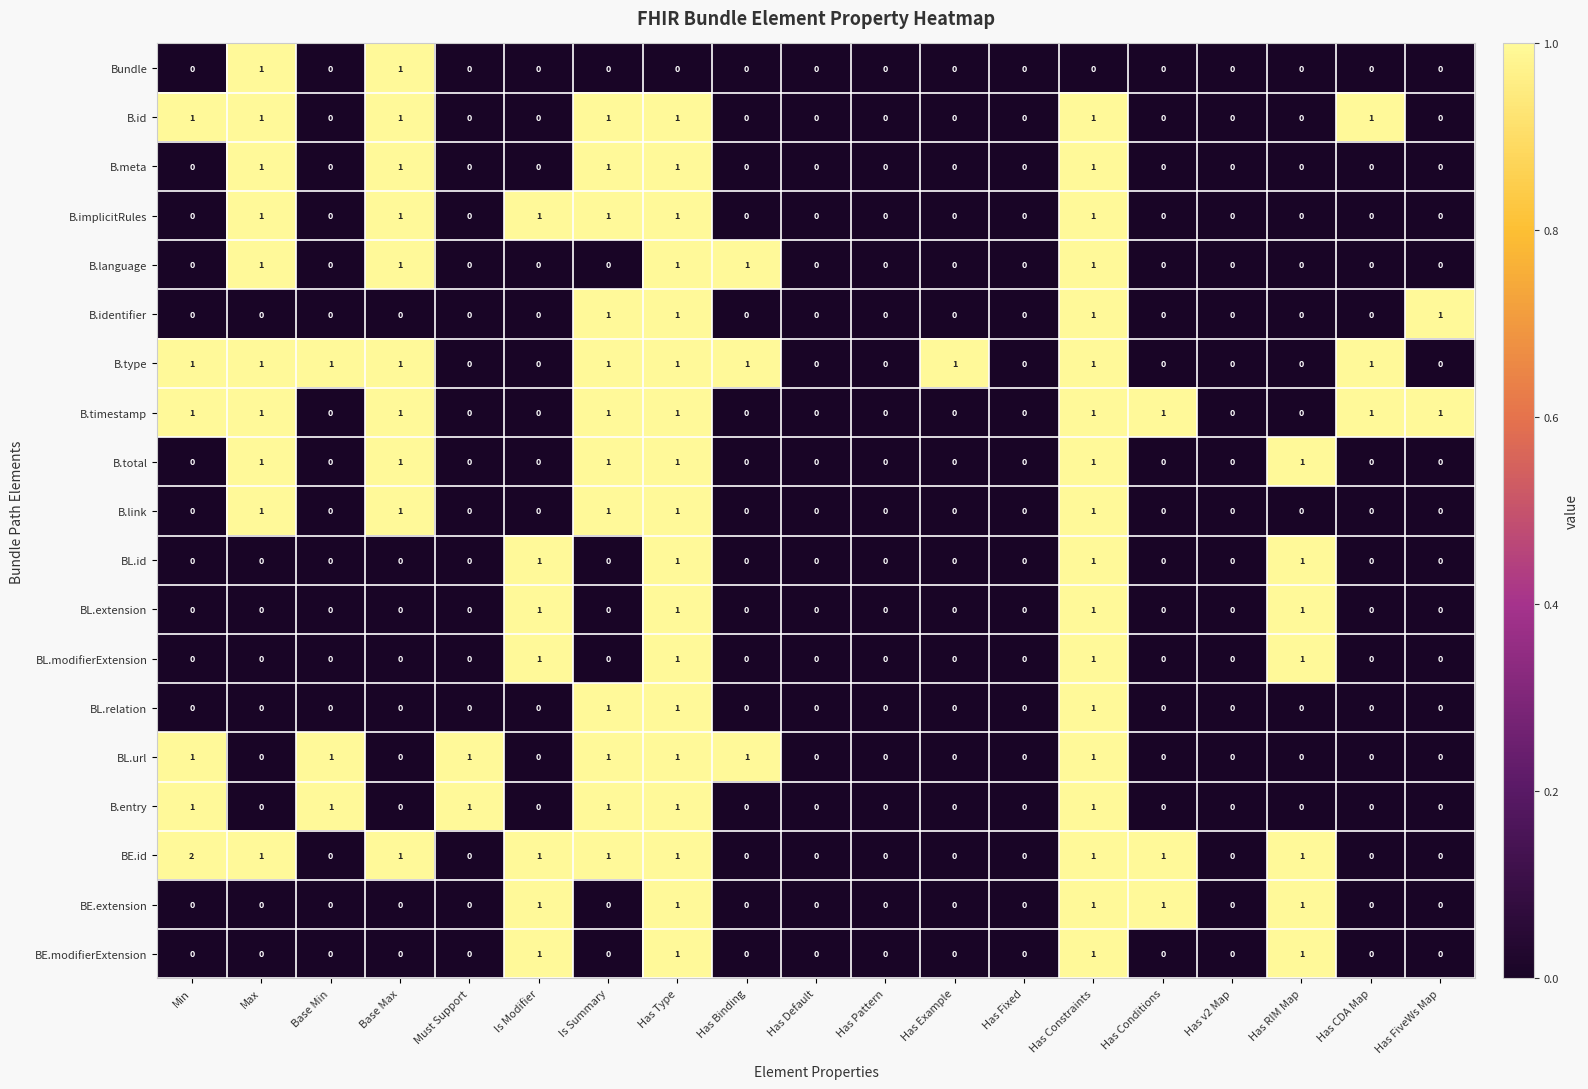

Which series has the largest range (max minus min)?

BE.id